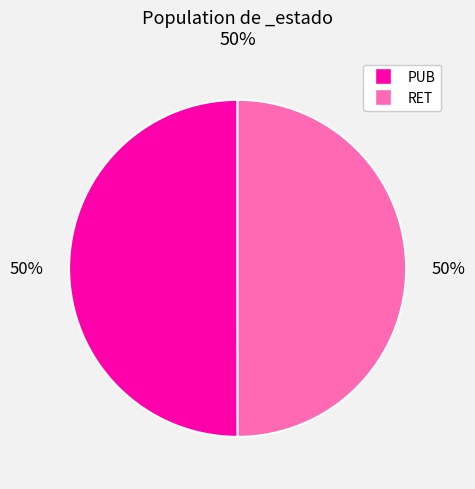

Is the sum of PUB and RET greater than half?

Yes